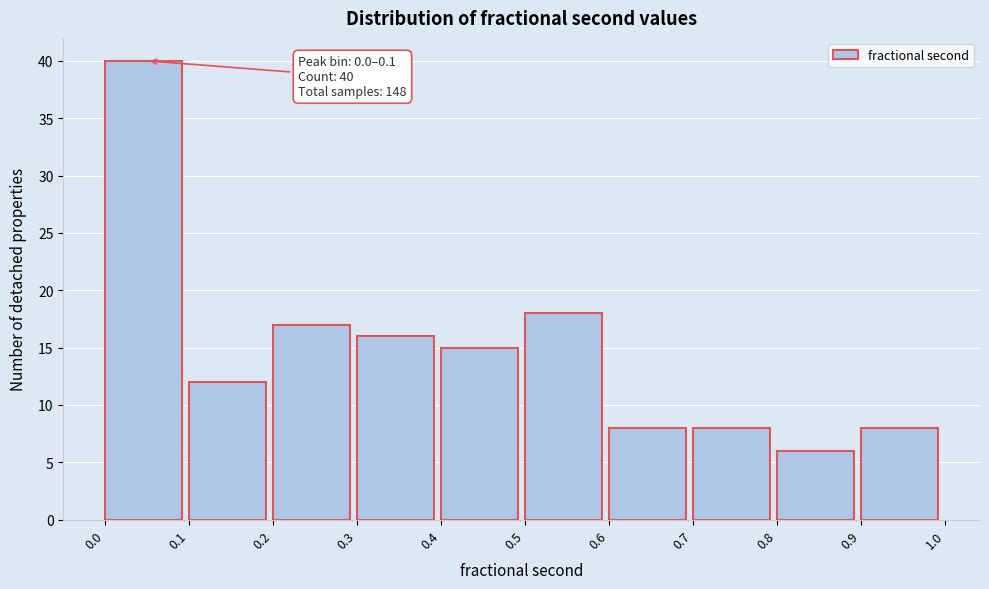

Which range on the x-axis has the tallest bar?

0.0 to 0.1